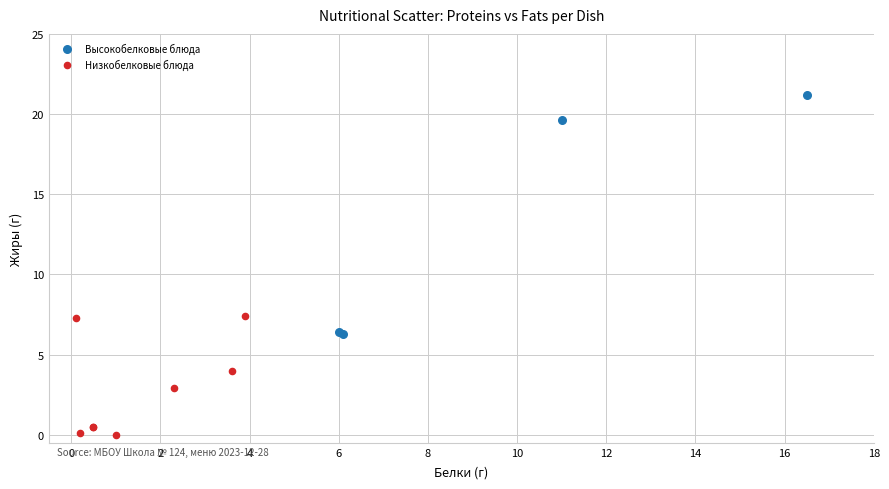

Which series has the largest Y range (max minus min)?

Высокобелковые блюда